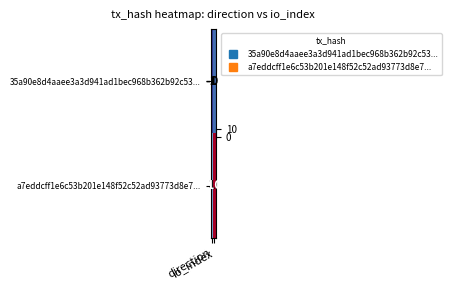

What is the highest value of the a7eddcff1e6c53b201e148f52c52ad93773d8e7... series?

10